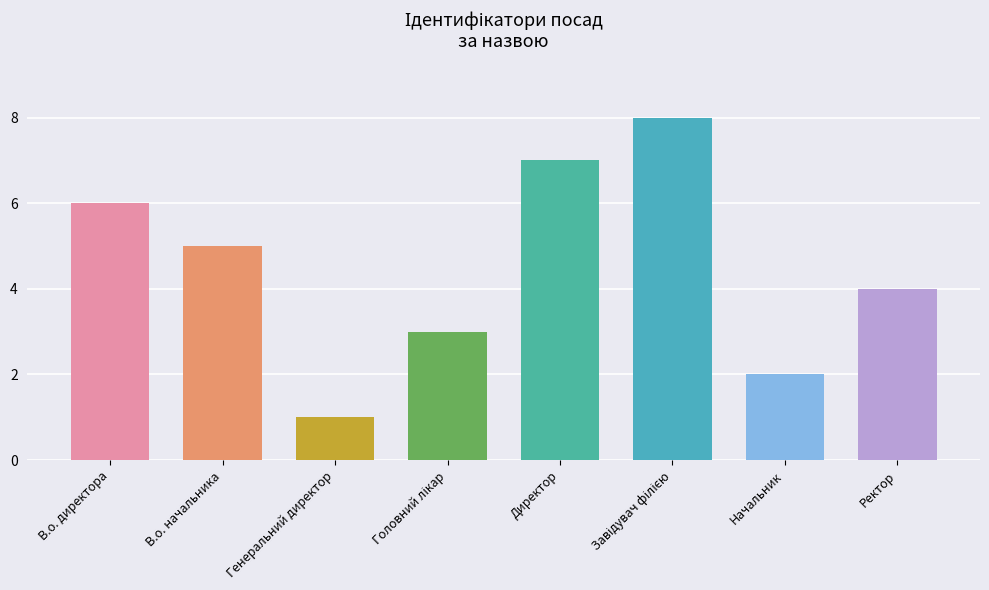

What is the maximum value shown in the chart?

8